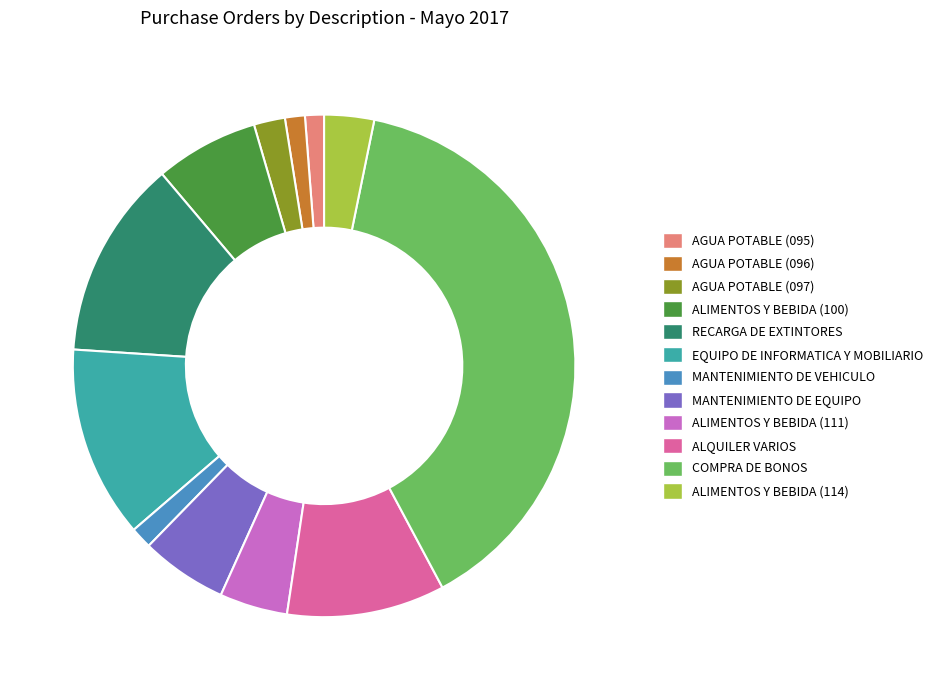

What is the largest slice in the pie chart?

COMPRA DE BONOS